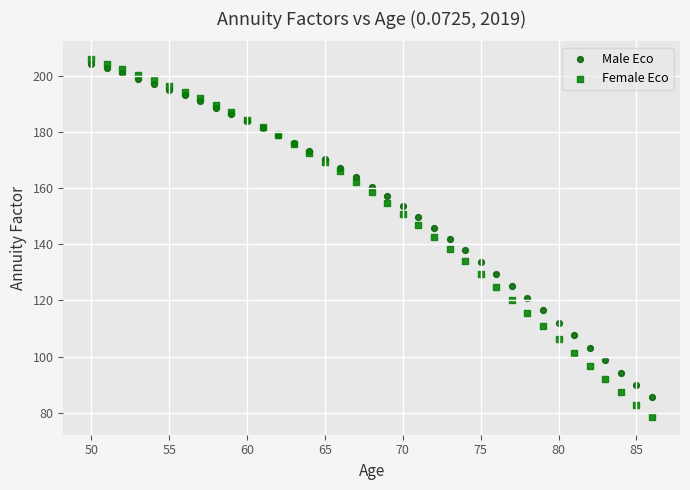

Which series has the largest Y range (max minus min)?

Female Eco